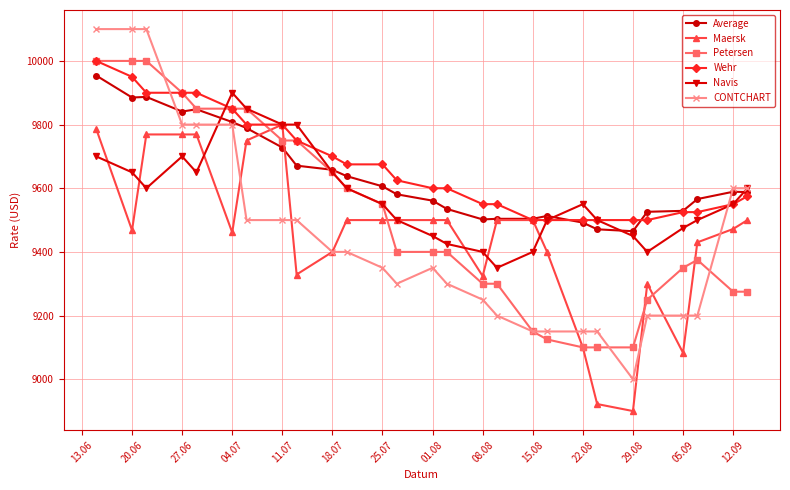

What are all the series names shown in the legend?

Average, Maersk, Petersen, Wehr, Navis, CONTCHART